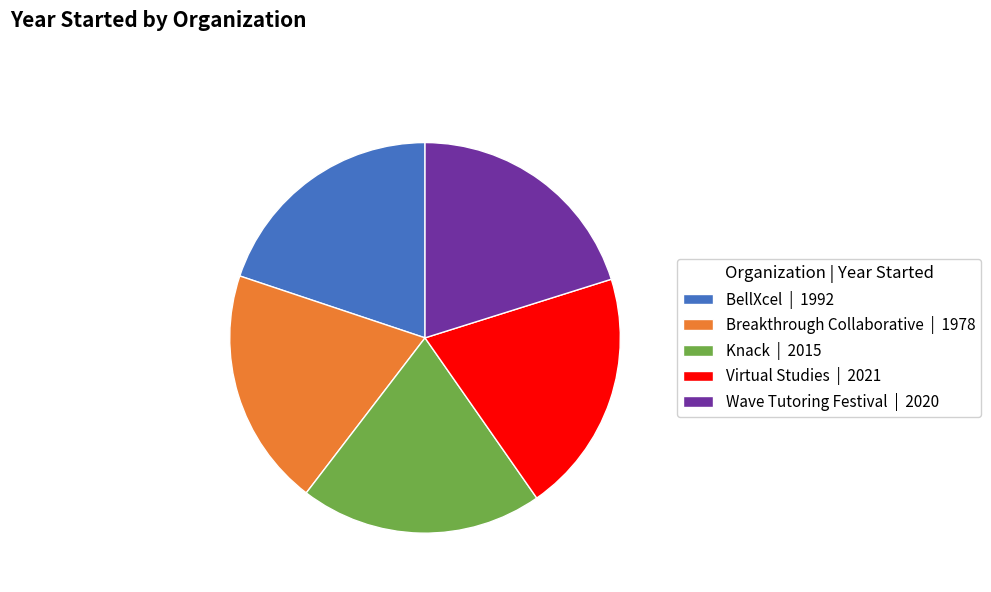

Combined, do BellXcel | 1992 and Breakthrough Collaborative | 1978 account for over 50%?

No